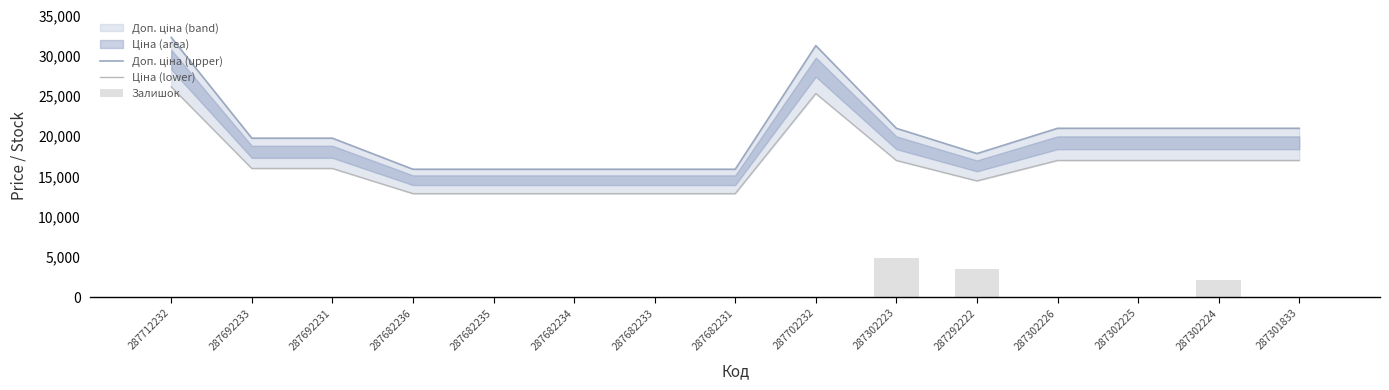

What is the greatest value displayed?

32253.0